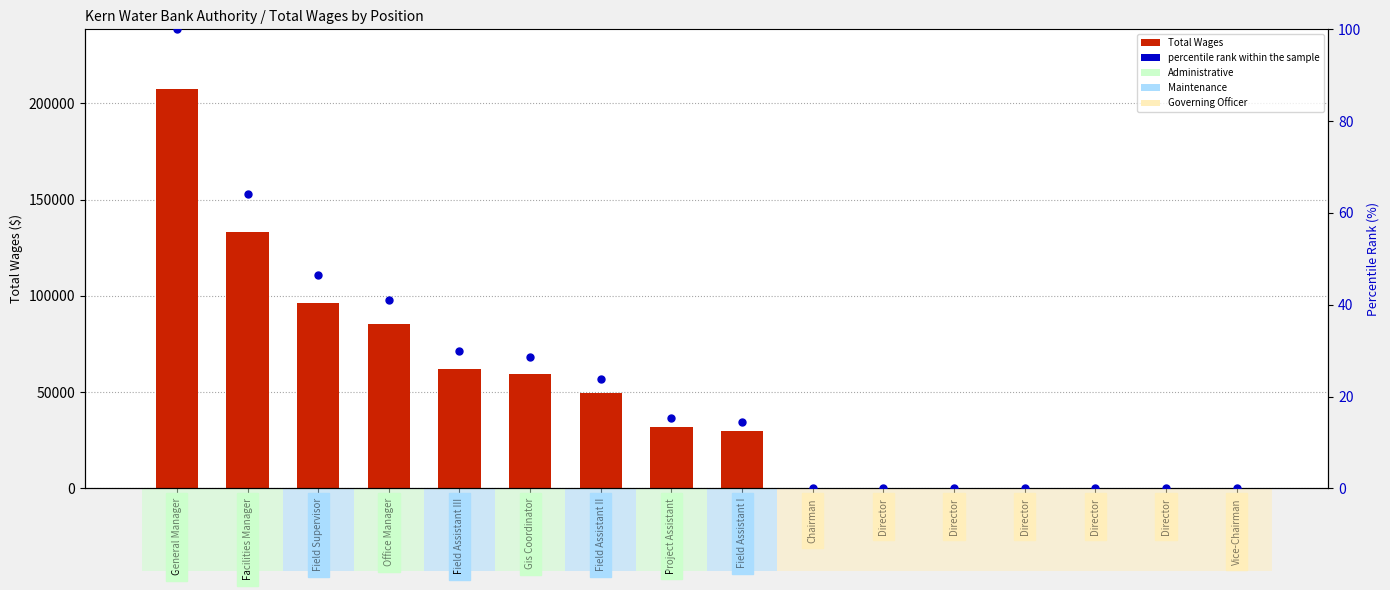

What is the total value across all series at Field Assistant II?

49472.8